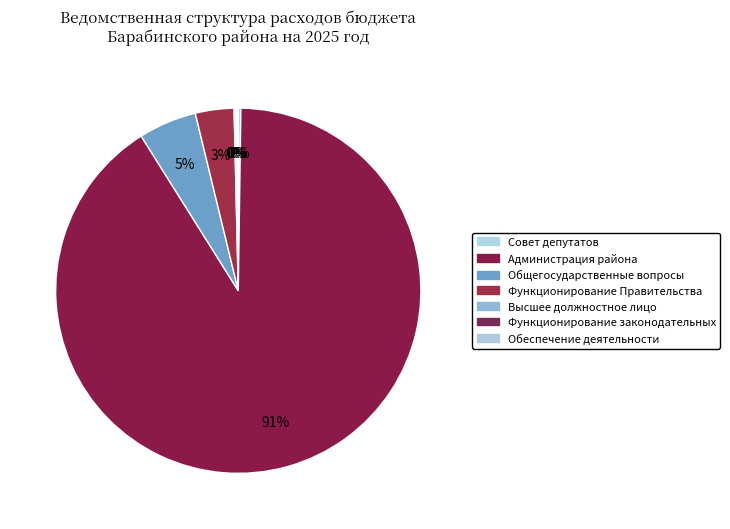

Is it true that Обеспечение деятельности is 11% of the pie?

False